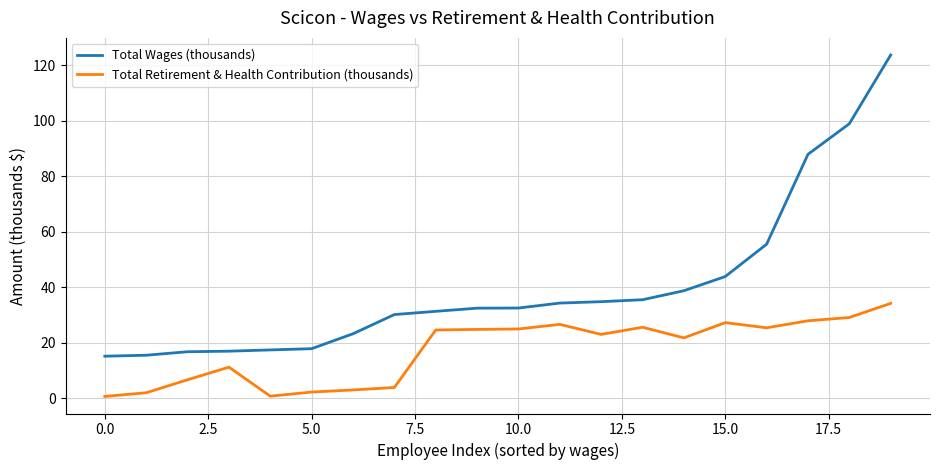

Which series has the largest range (max minus min)?

Total Wages (thousands)